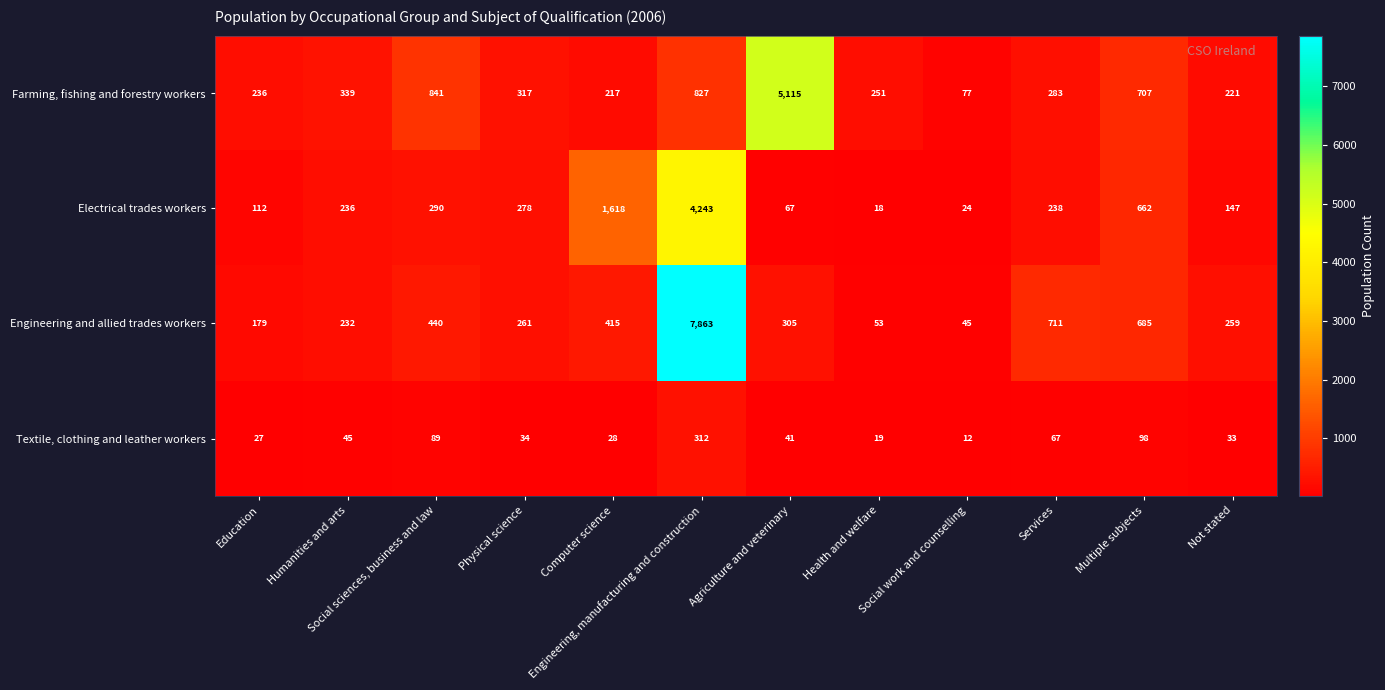

What is the sum of the Electrical trades workers values at Multiple subjects and Social sciences, business and law?

952